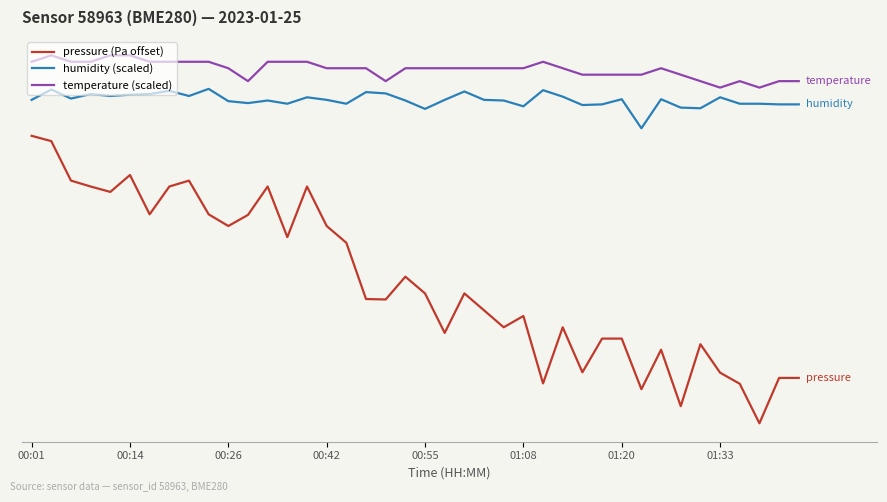

What are all the series names shown in the legend?

pressure (Pa offset), humidity (scaled), temperature (scaled)